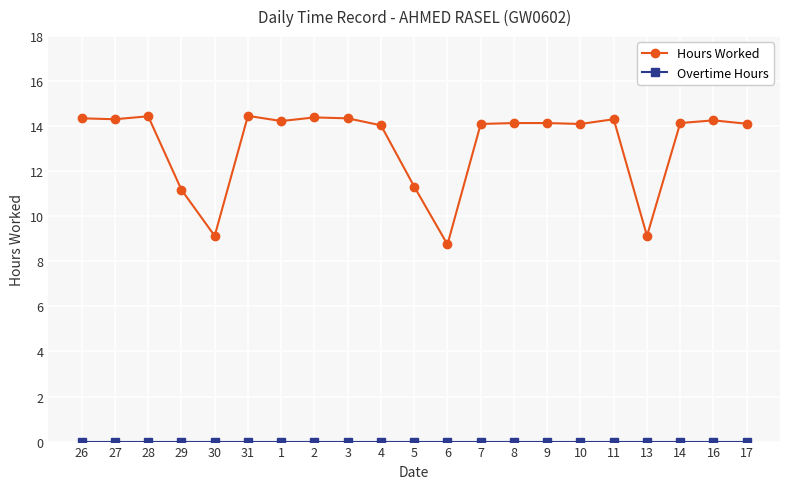

True or false: Hours Worked has a value of 4.8 at 29.

False